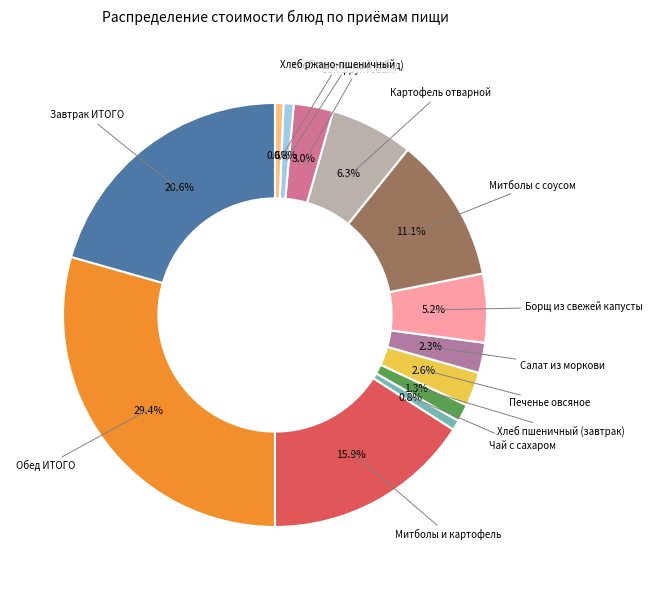

Which slice is the largest?

Обед ИТОГО